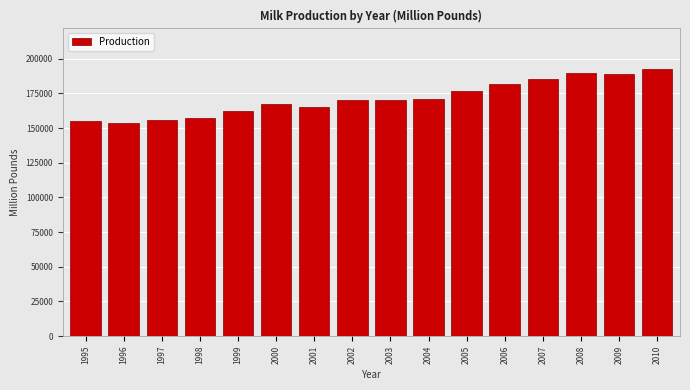

What is the change in value from 1999 to 2005?

+14342